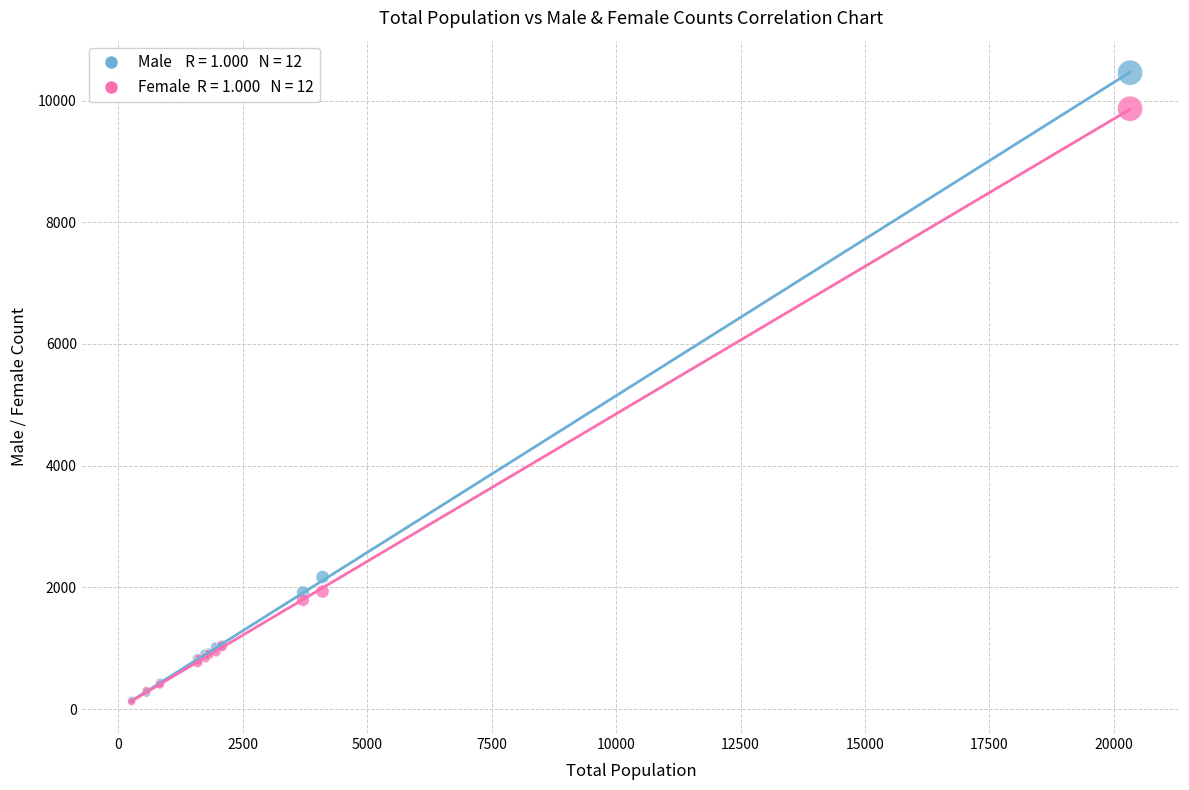

Across all series, what Y value is closest to 5291?

2172